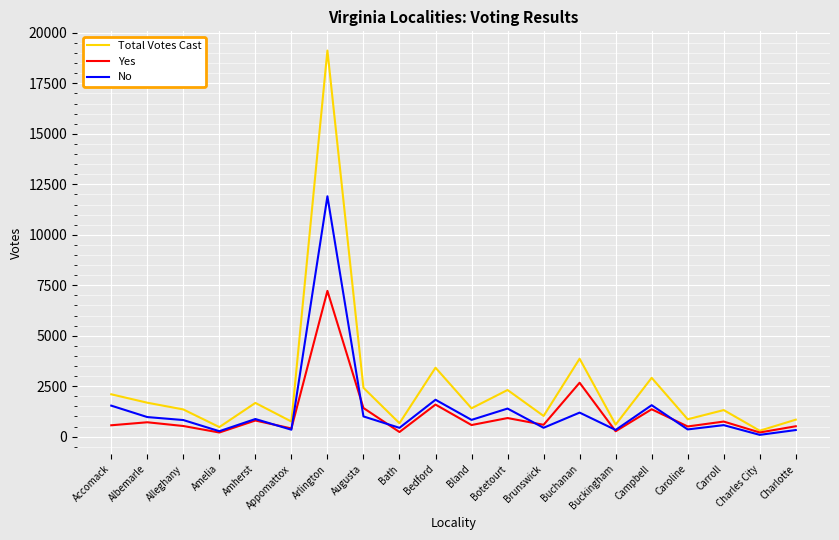

At which category is the sum across all series the highest?

Arlington